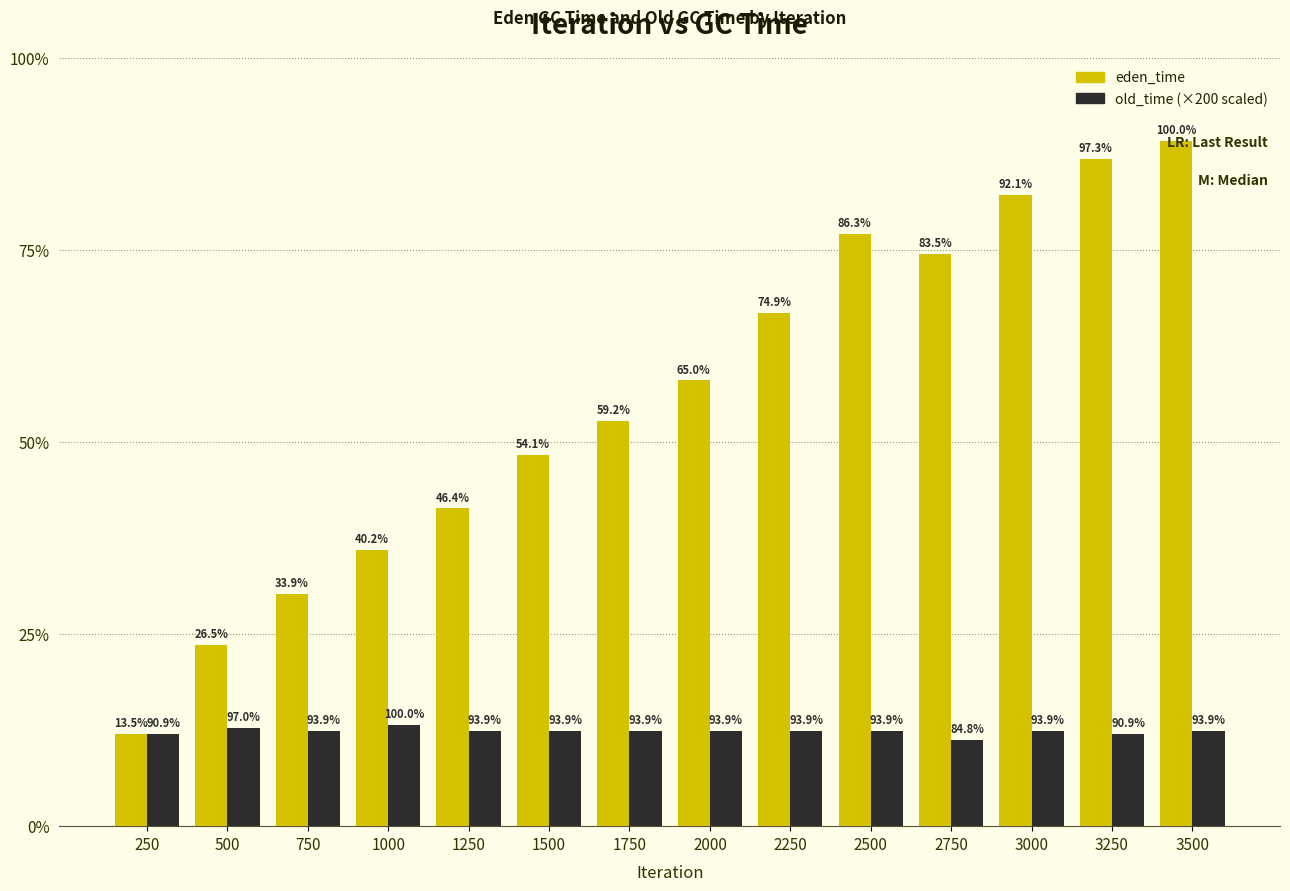

The old_time (×200) series shows 6200 at 2500. True or false?

True